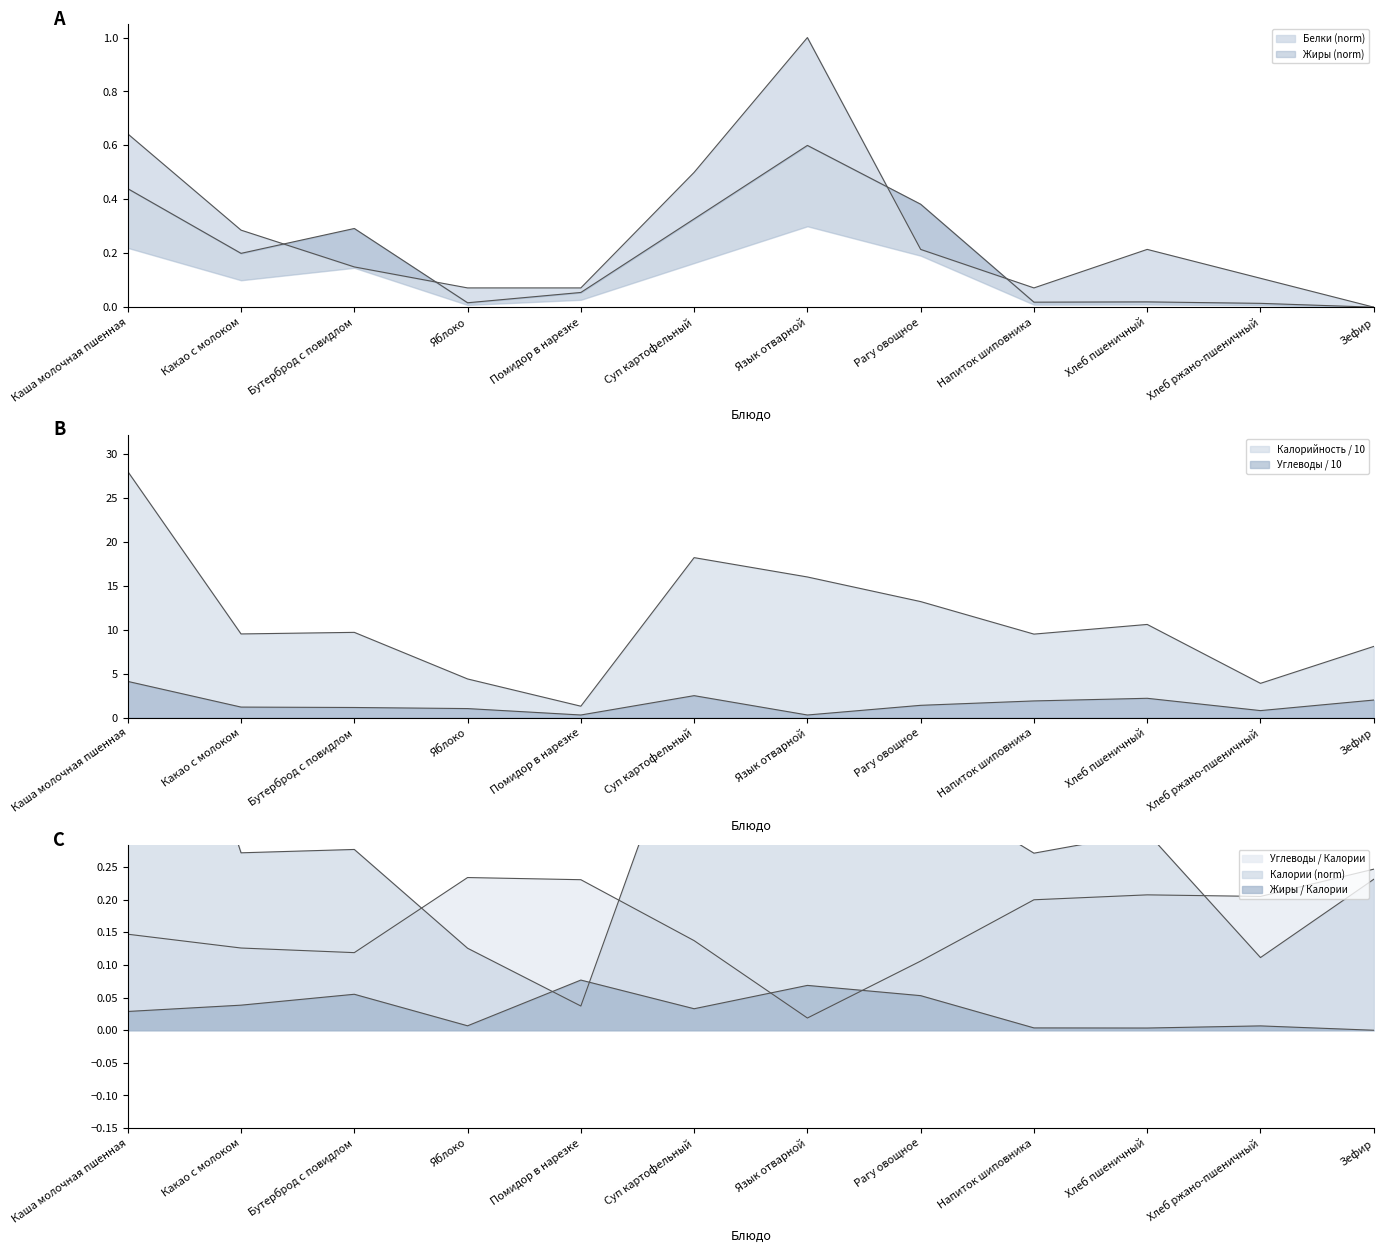

What is the spread (max minus min) of values at Язык отварной?

15.7